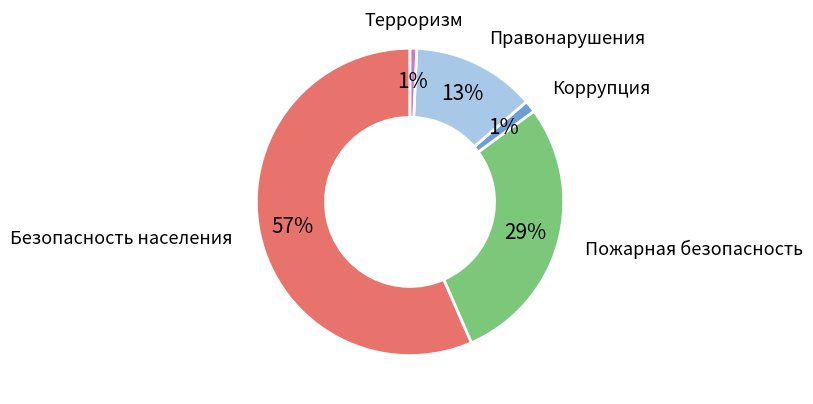

Does any single category account for the majority?

Yes